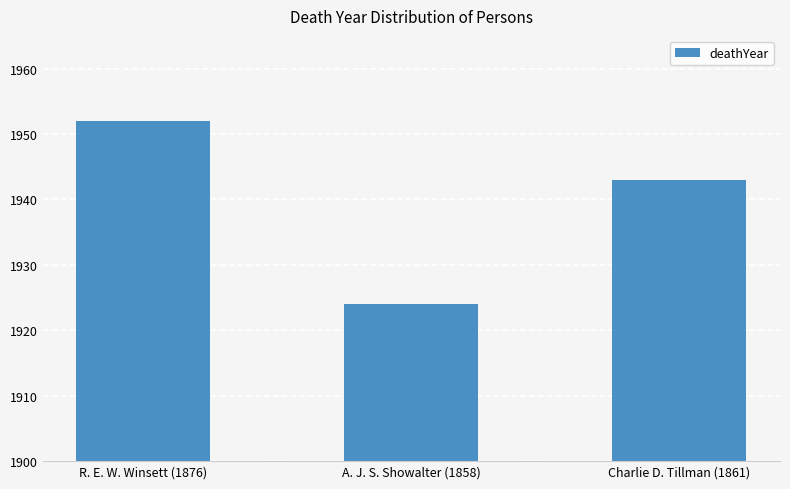

Reading left to right, list all the values displayed in this chart.

R. E. W. Winsett (1876)=1952	A. J. S. Showalter (1858)=1924	Charlie D. Tillman (1861)=1943